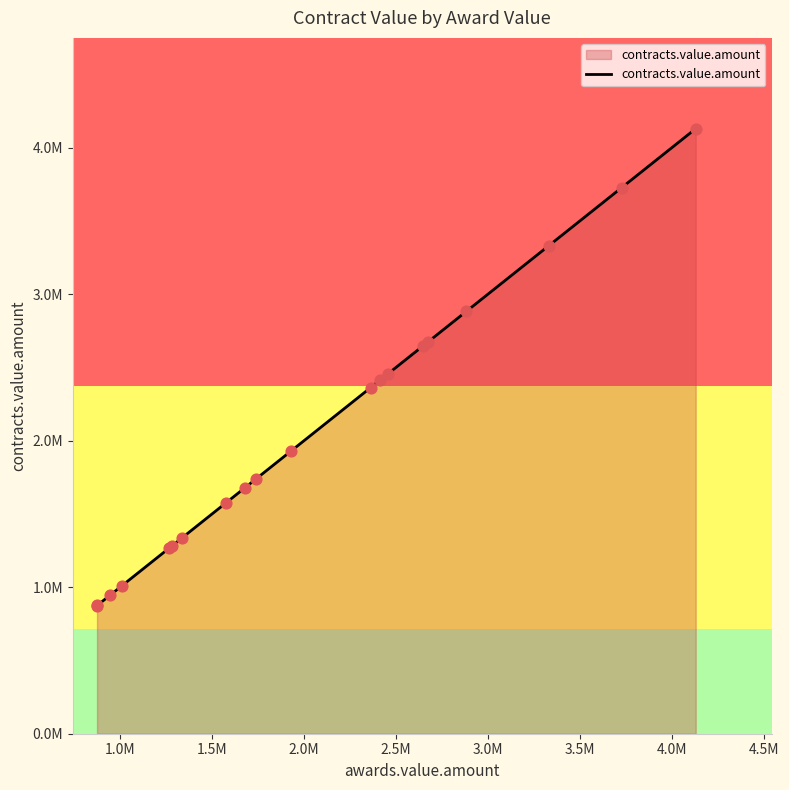

What is the change in value from 15 to 18?

-390541.2